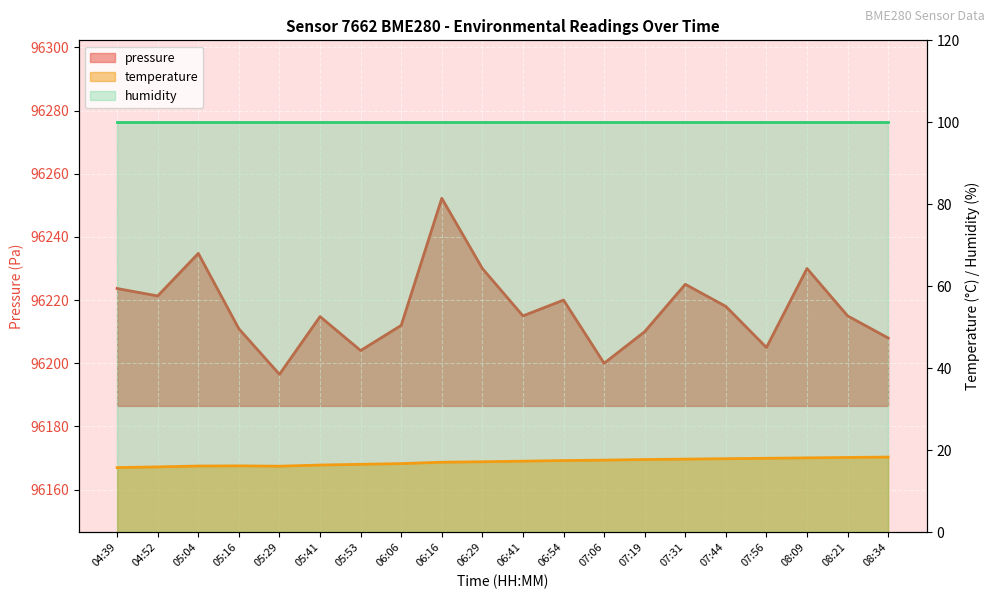

In pressure, how many points are higher than both neighbors (excluding endpoints)?

6